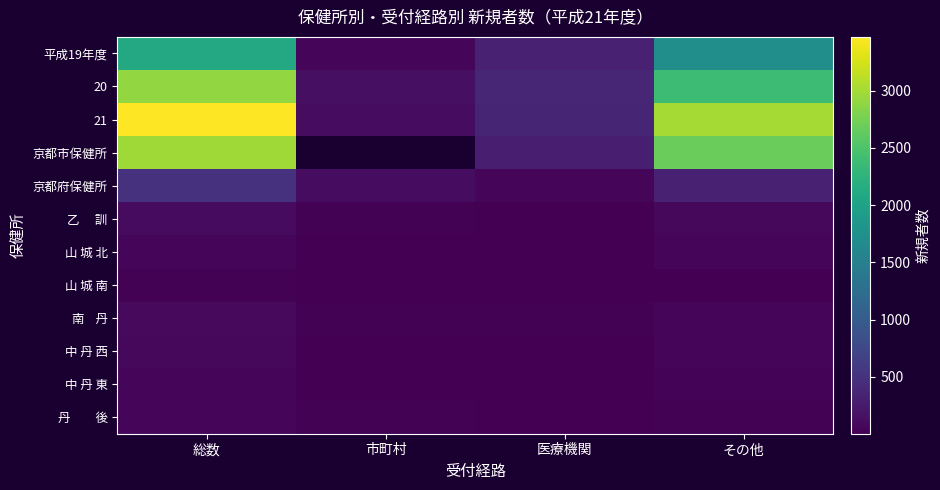

True or false: 中 丹 西 has a value of 45.9 at その他.

False